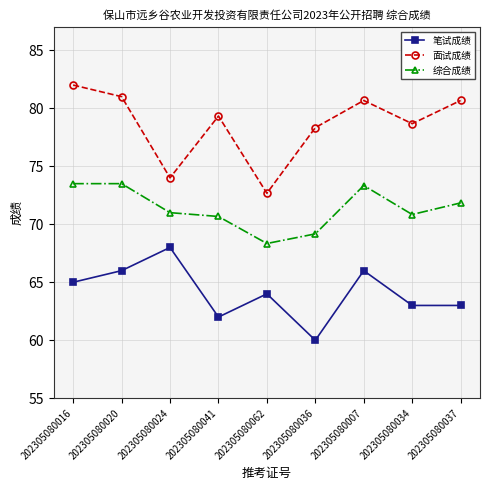

Where is the first local minimum for 笔试成绩?

202305080041